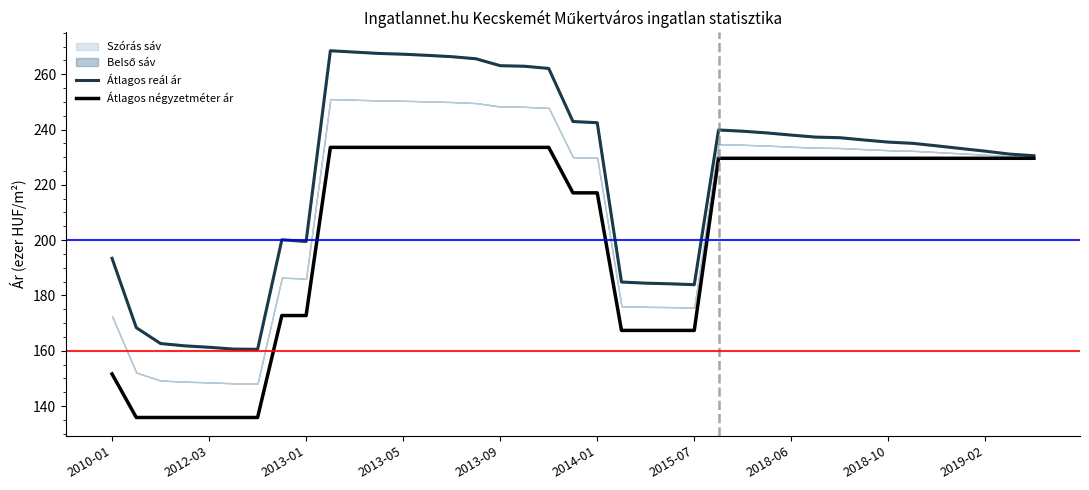

Reading right to left, extract all data points from this chart.

Átlagos reál ár: 230.5	231.1	232.2	233.1	234.1	235.0	235.5	236.2	237.1	237.3	238.0	238.8	239.4	239.8	183.9	184.2	184.4	184.8	242.5	242.9	262.1	262.9	263.1	265.6	266.4	266.8	267.3	267.5	268.0	268.5	199.5	200.1	160.5	160.6	161.2	161.8	162.6	168.3	193.4
Átlagos négyzetméter ár: 229.6	229.6	229.6	229.6	229.6	229.6	229.6	229.6	229.6	229.6	229.6	229.6	229.6	229.6	167.3	167.3	167.3	167.3	217.1	217.1	233.6	233.6	233.6	233.6	233.6	233.6	233.6	233.6	233.6	233.6	172.7	172.7	135.8	135.8	135.8	135.8	135.8	135.8	151.6